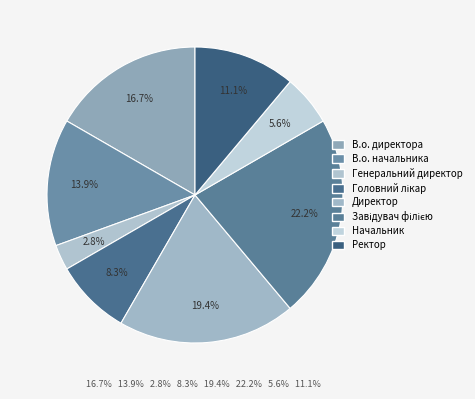

Count the number of slices in the pie.

8